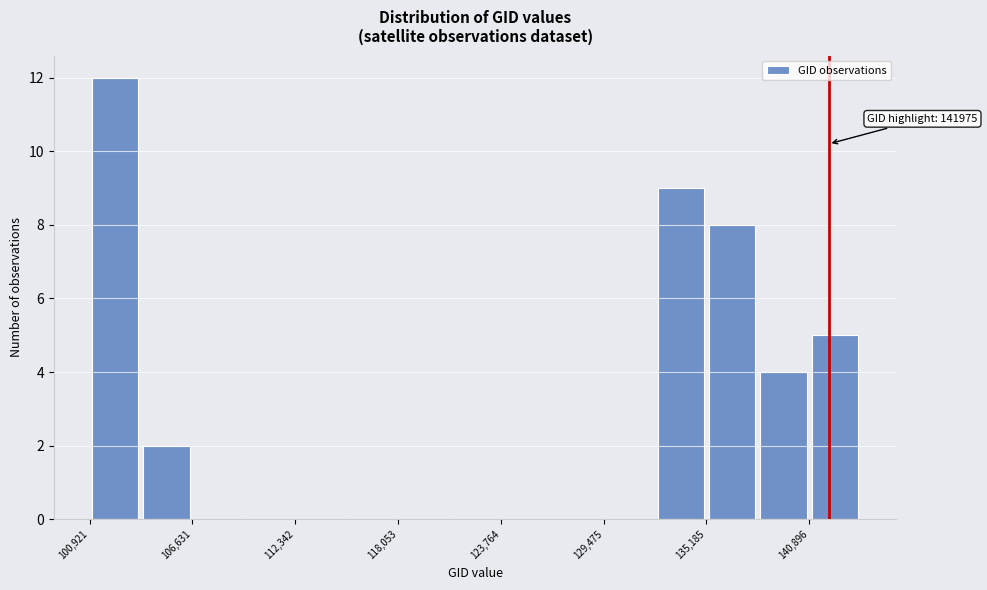

Around what value on the x-axis is the tallest bar? Give the approximate position of its centre, as read against the axis.

102000